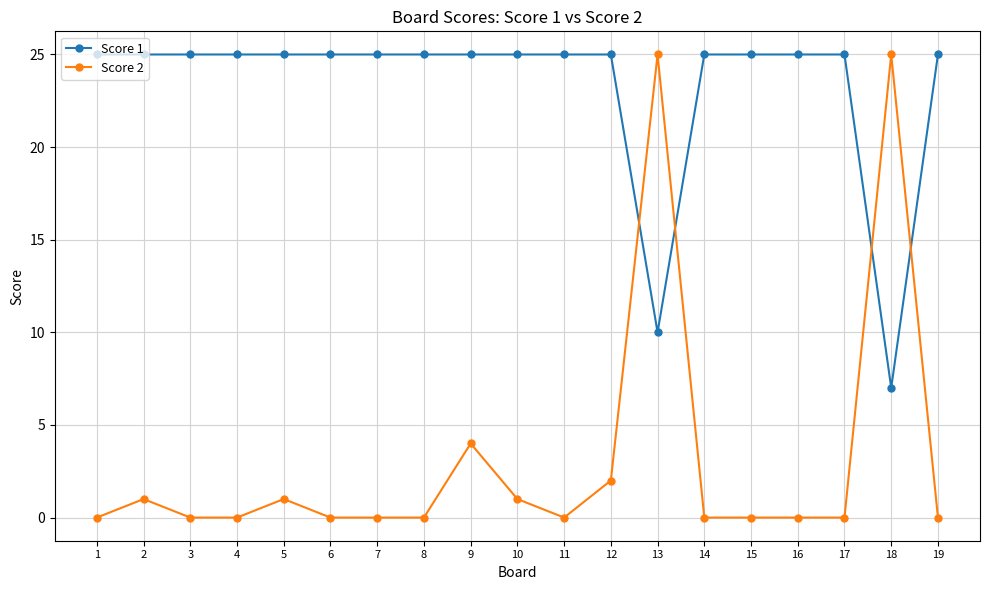

How many data points does each series have?

19